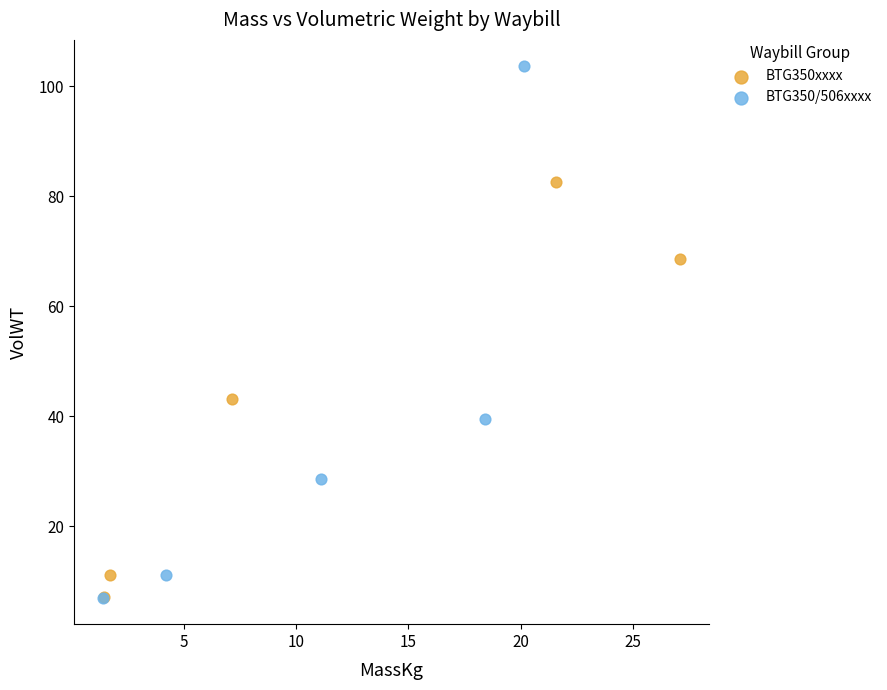

Which series contains the highest Y value?

BTG350/506xxxx